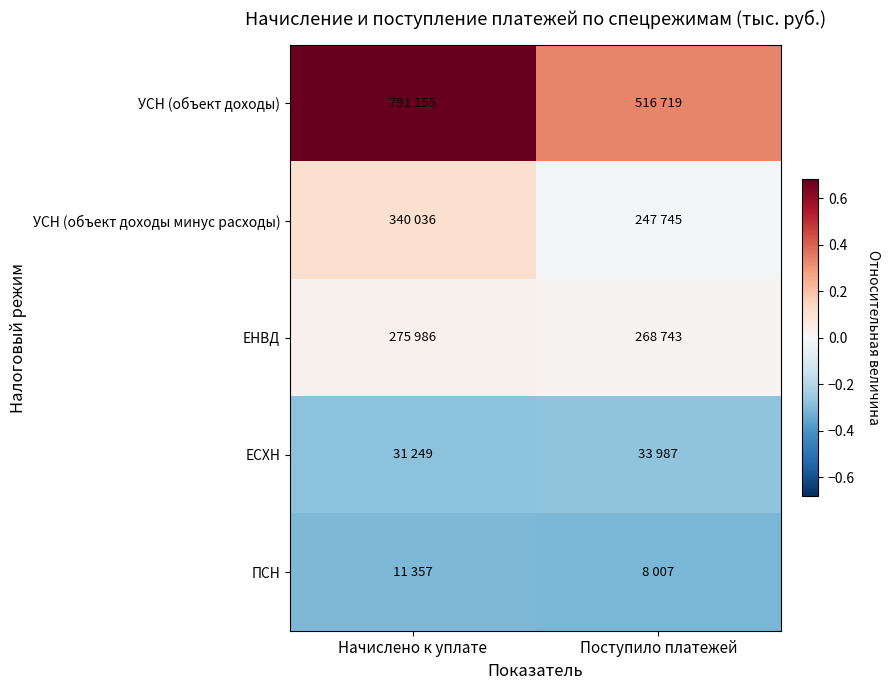

Rank the series at Начислено к уплате from highest to lowest value.

УСН (объект доходы), УСН (объект доходы минус расходы), ЕНВД, ЕСХН, ПСН